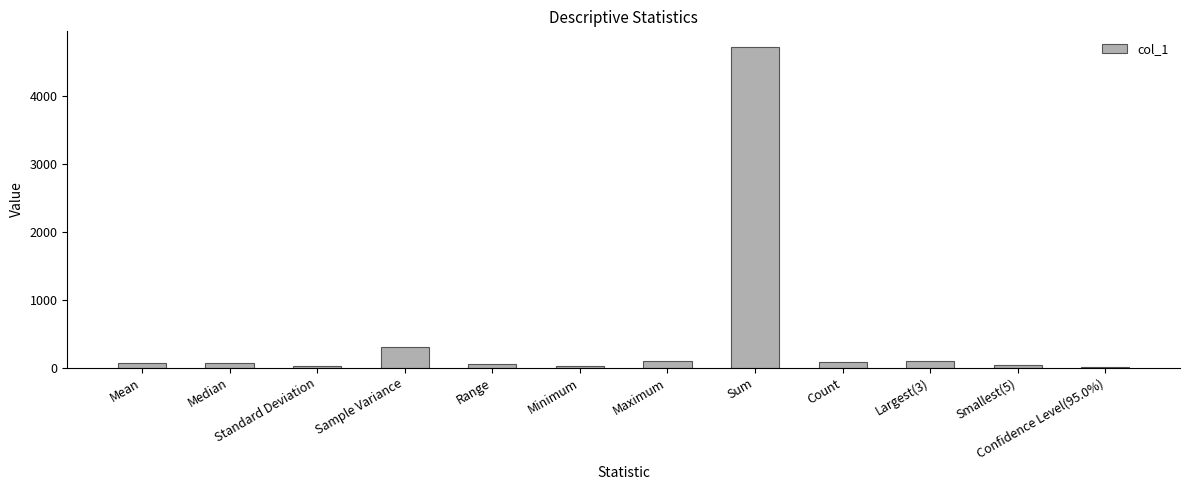

What is the sum of all values?

5542.7